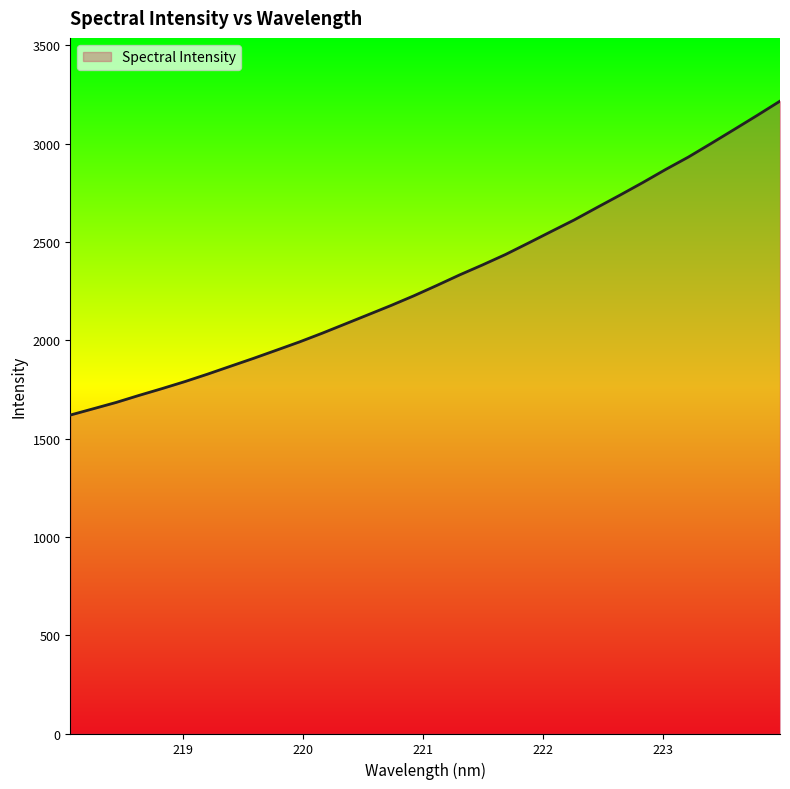

What is the minimum value shown in the chart?

1619.9